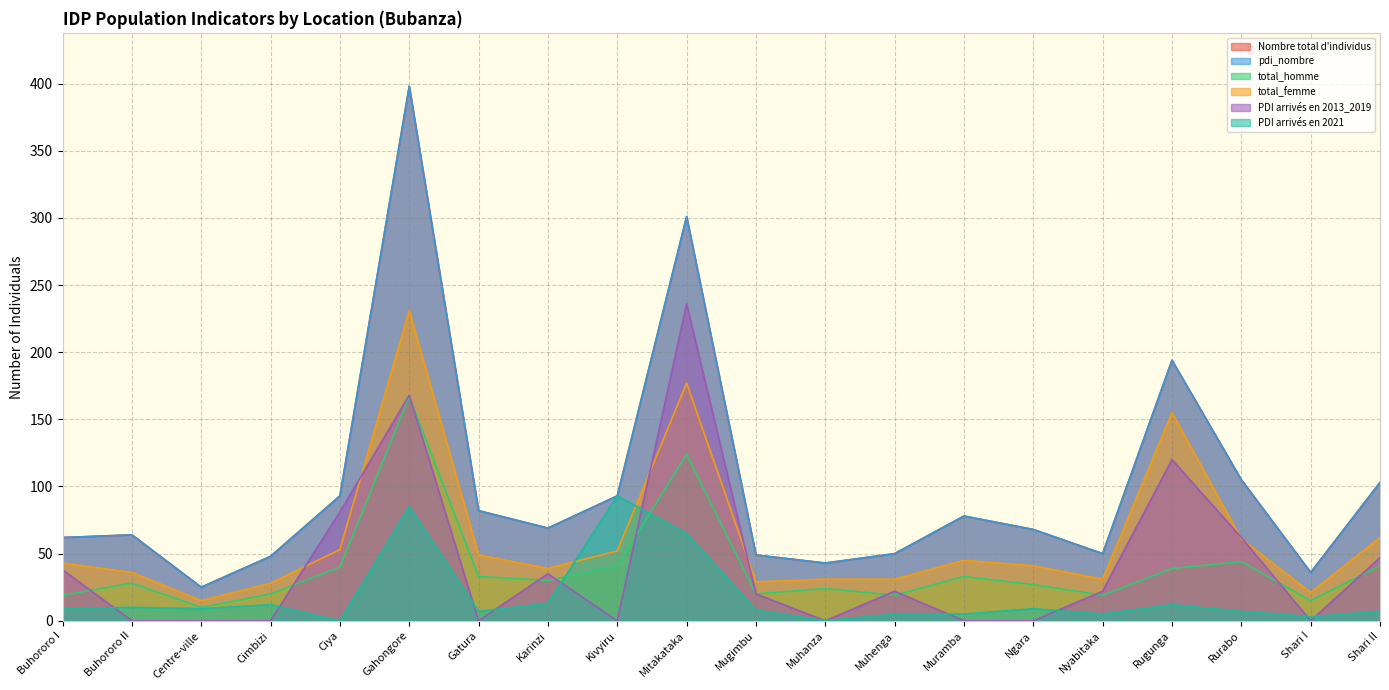

What is the spread (max minus min) of values at Buhororo I?

53